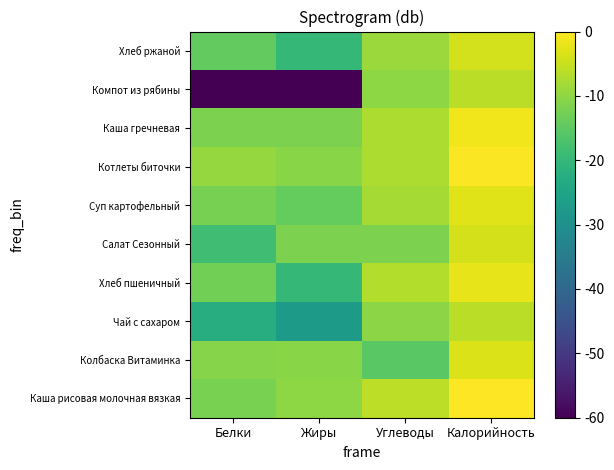

At Калорийность, list the series in order from largest to smallest.

Каша рисовая молочная вязкая, Котлеты биточки, Каша гречневая, Хлеб пшеничный, Суп картофельный, Колбаска Витаминка, Салат Сезонный, Хлеб ржаной, Компот из рябины, Чай с сахаром